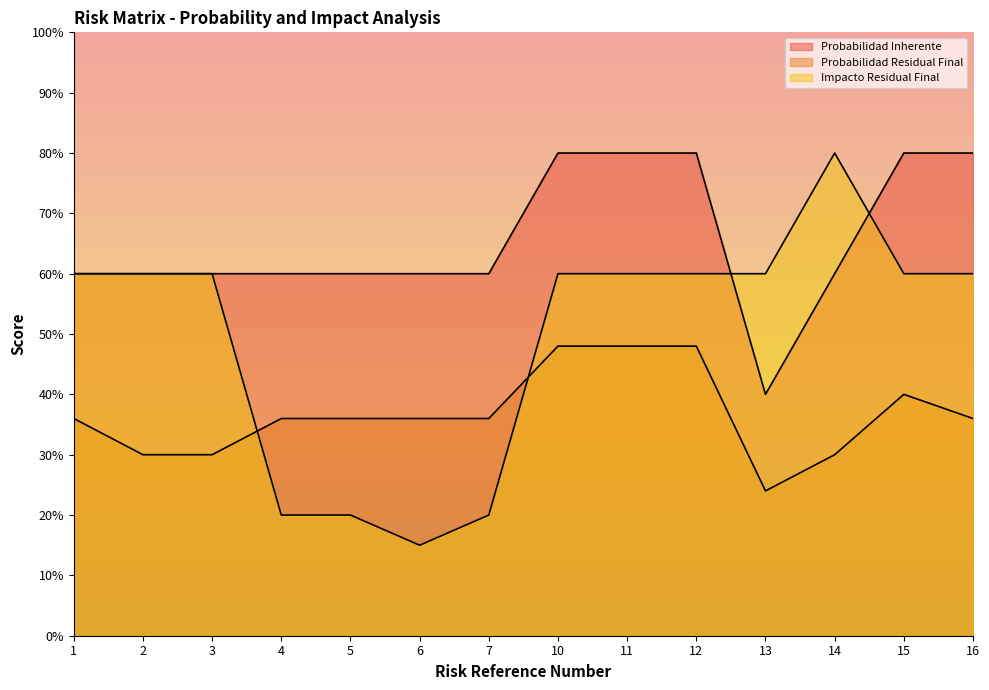

What are all the series names shown in the legend?

Probabilidad Inherente, Probabilidad Residual Final, Impacto Residual Final